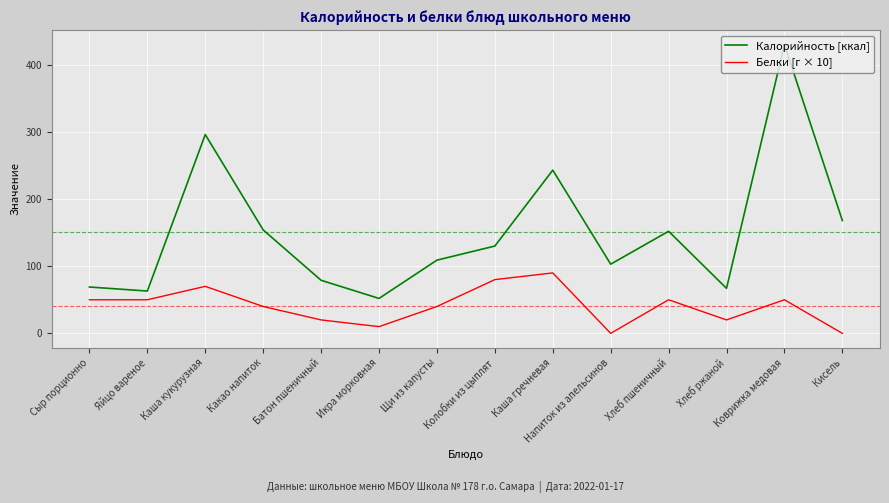

What position from the right is Батон пшеничный?

10